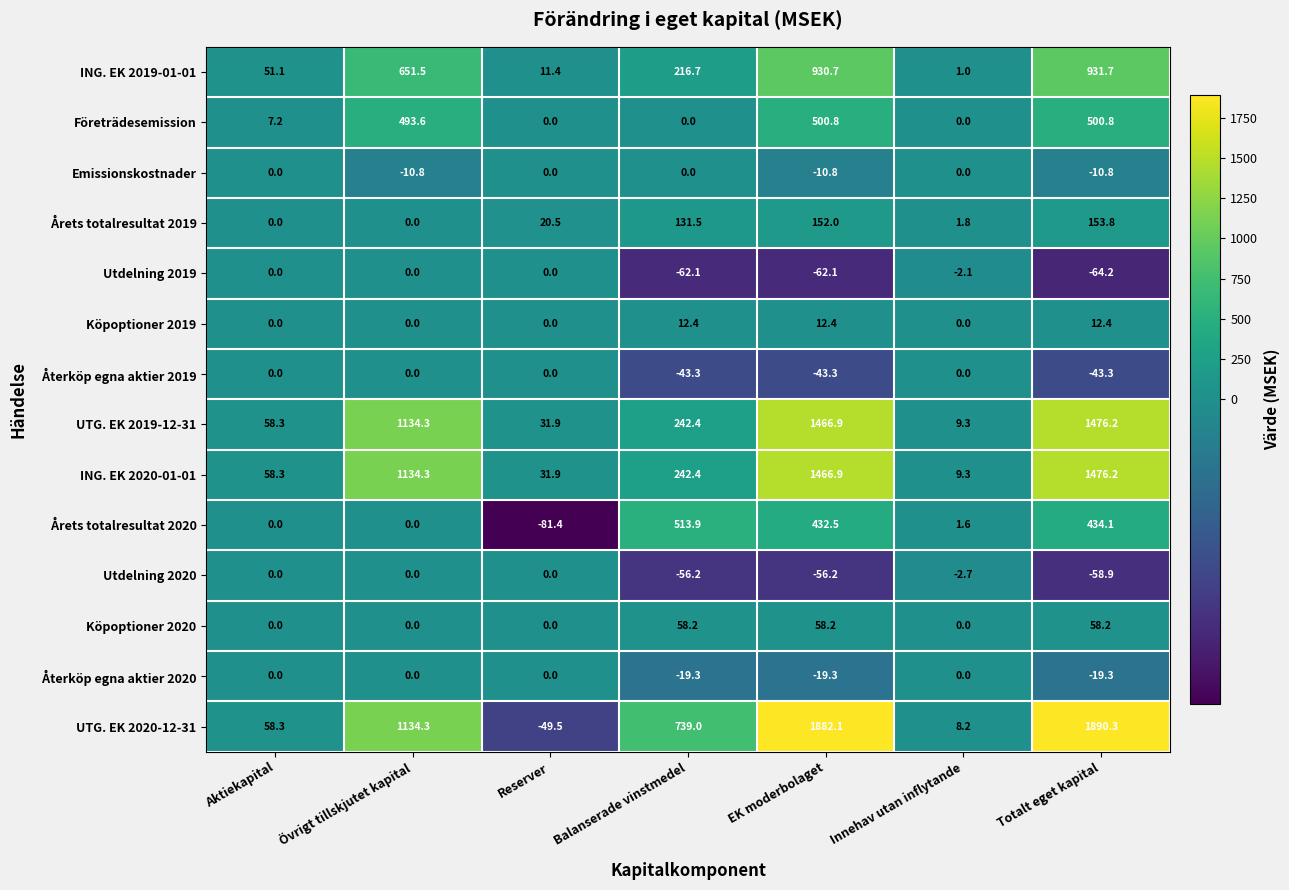

List the labels in order of ING. EK 2019-01-01 value, smallest first.

Innehav utan inflytande, Reserver, Aktiekapital, Balanserade vinstmedel, Övrigt tillskjutet kapital, EK moderbolaget, Totalt eget kapital